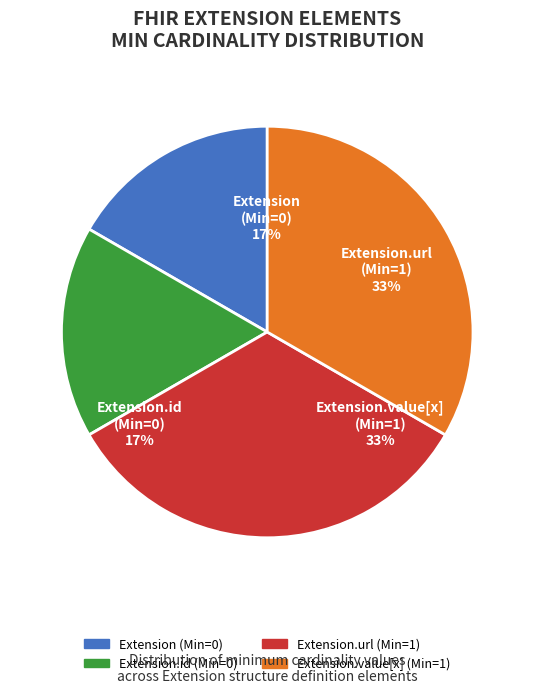

Which slice is the smallest?

Extension